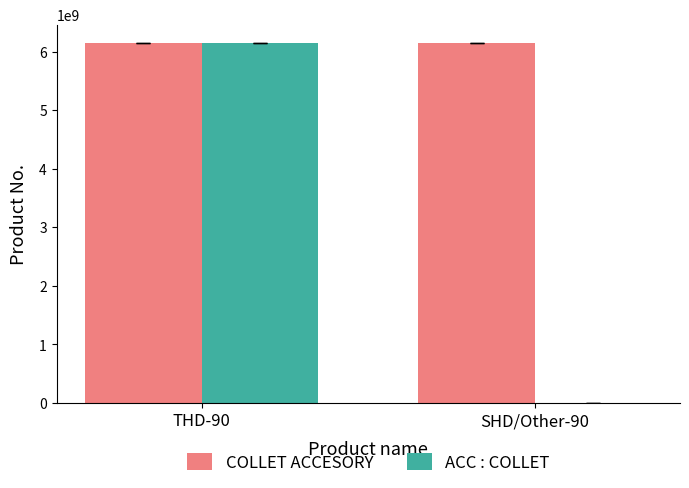

At which category is the sum across all series the highest?

THD-90